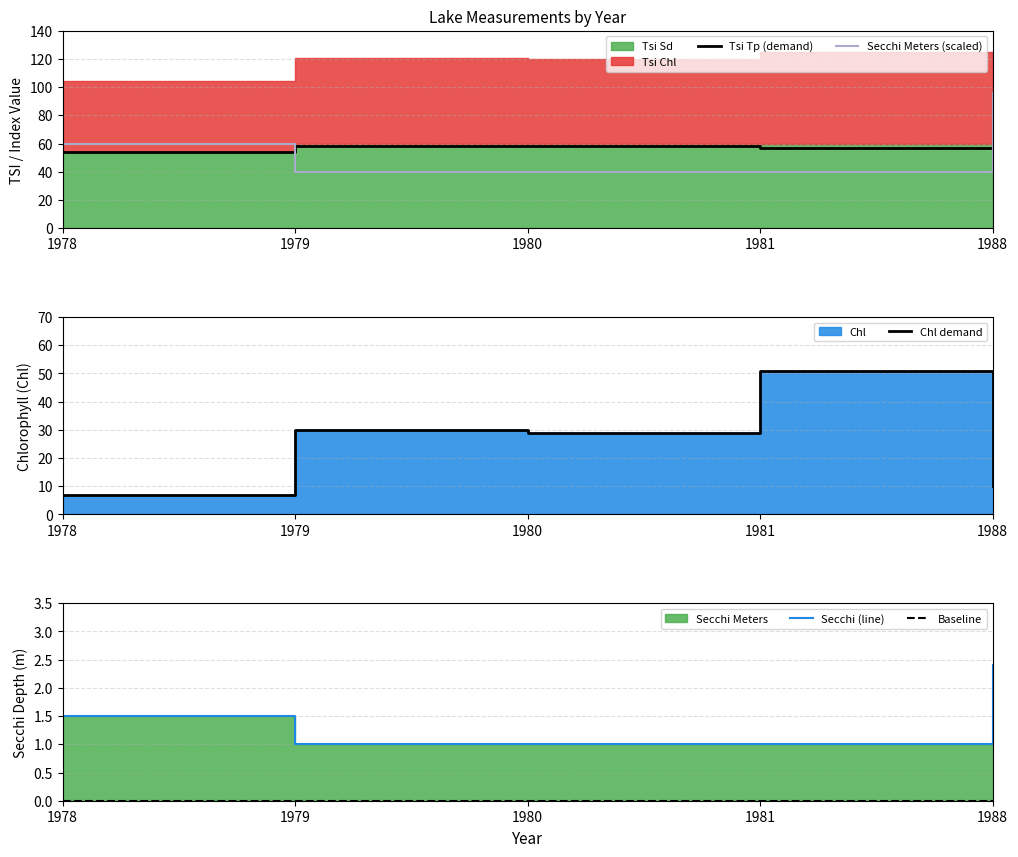

Which category has the lowest value in the Tsi Tp (demand) series?

1988